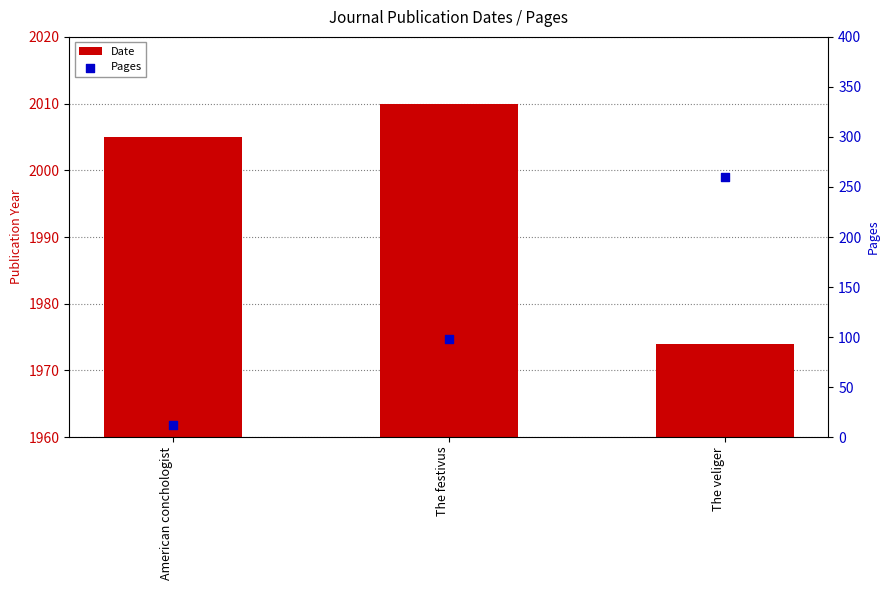

At which category is the sum across all series the highest?

The veliger